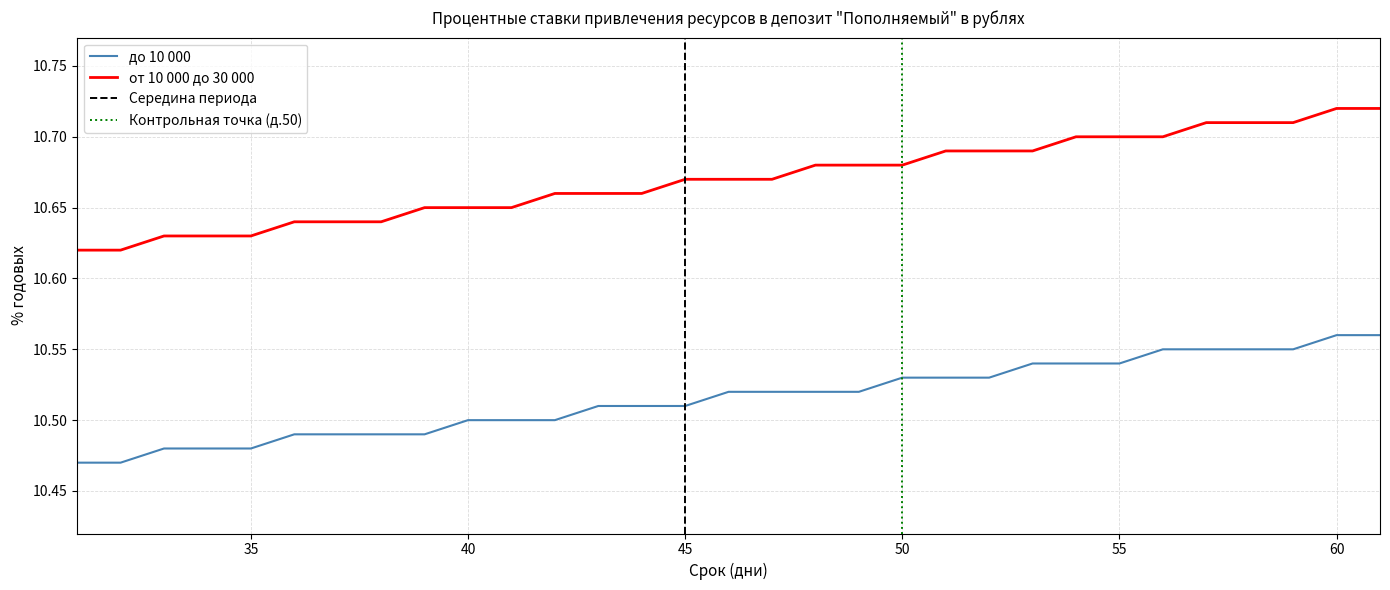

Rank the series by their average value, from lowest to highest.

до 10 000, от 10 000 до 30 000